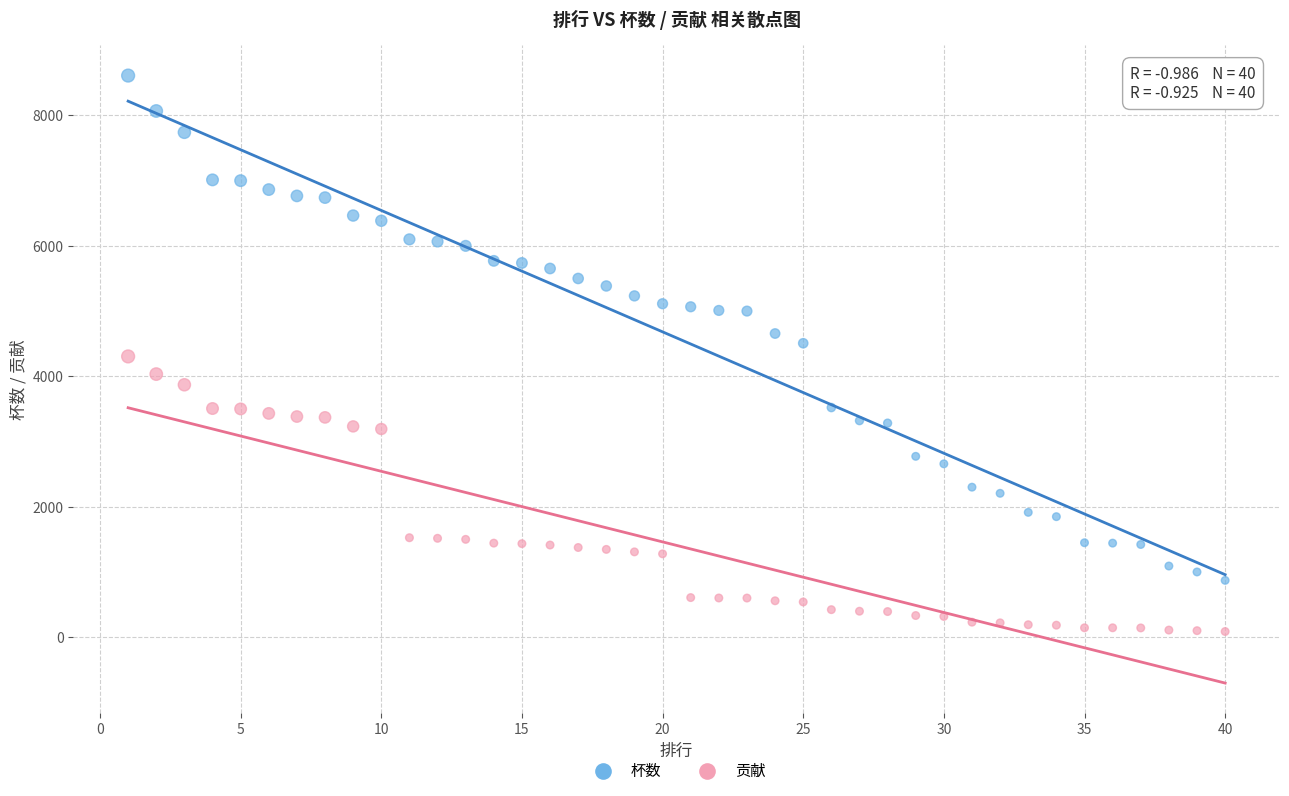

Which series has the largest Y range (max minus min)?

杯数